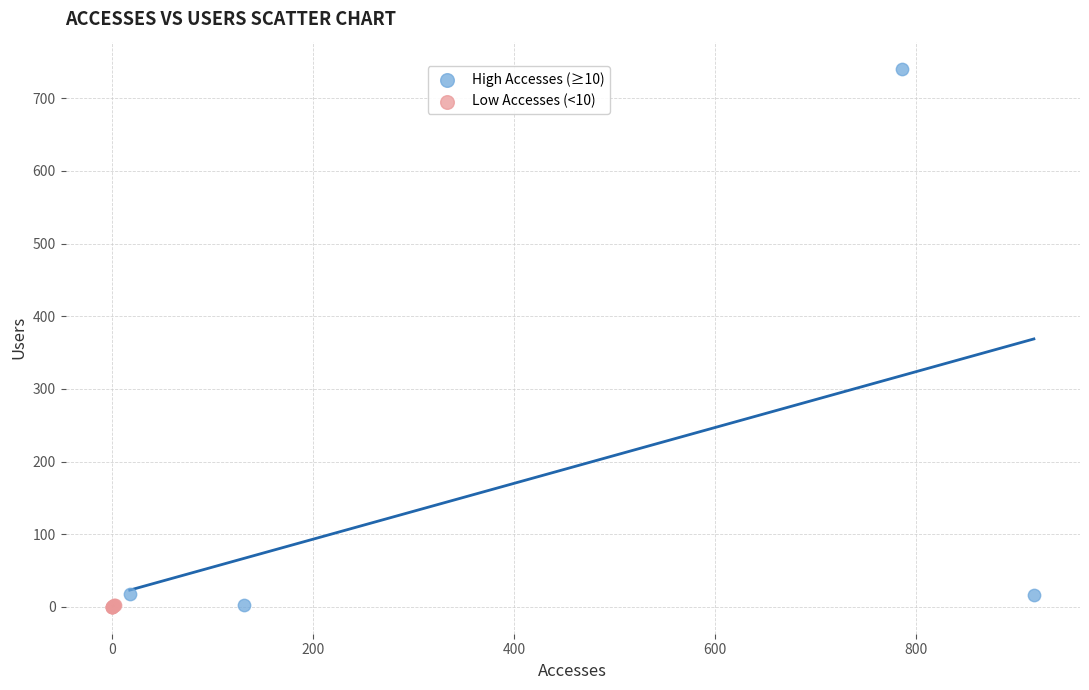

Which series contains the highest Y value?

High Accesses (≥10)